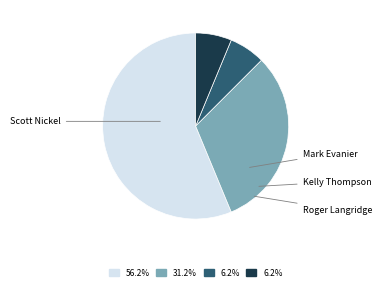

Is there any slice that represents more than half of the pie?

Yes